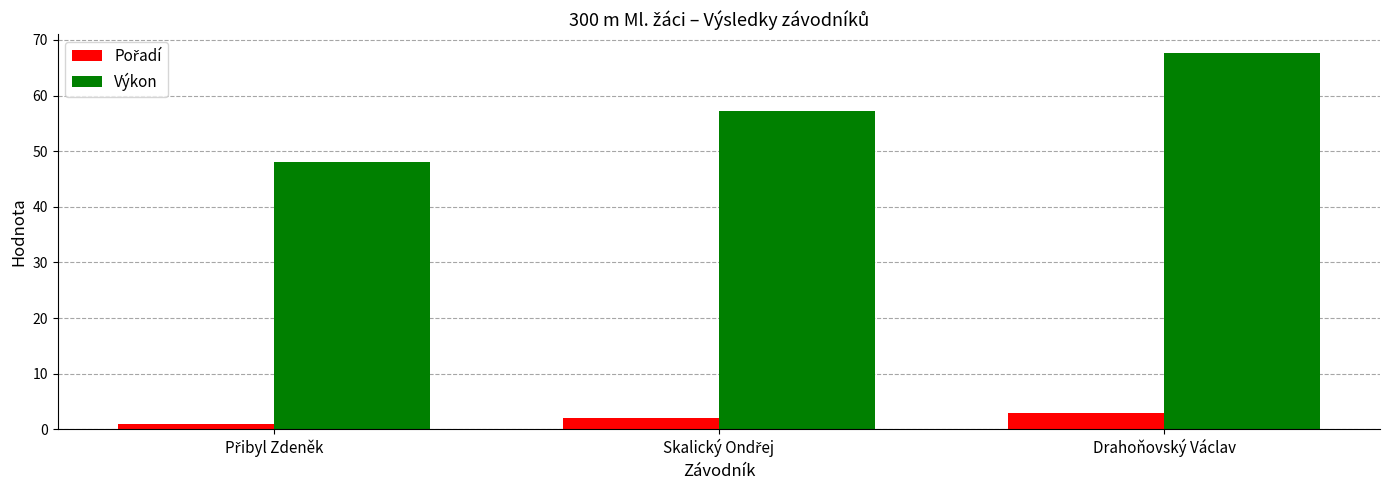

What is the label of the 1st bar from the right?

Drahoňovský Václav